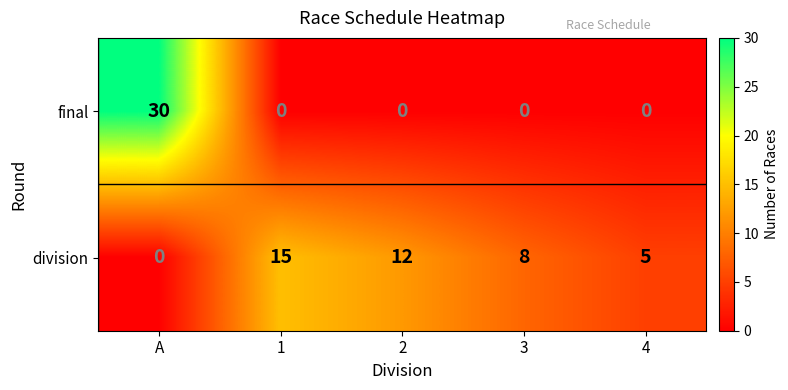

What is the difference between the highest and lowest values at 3?

8